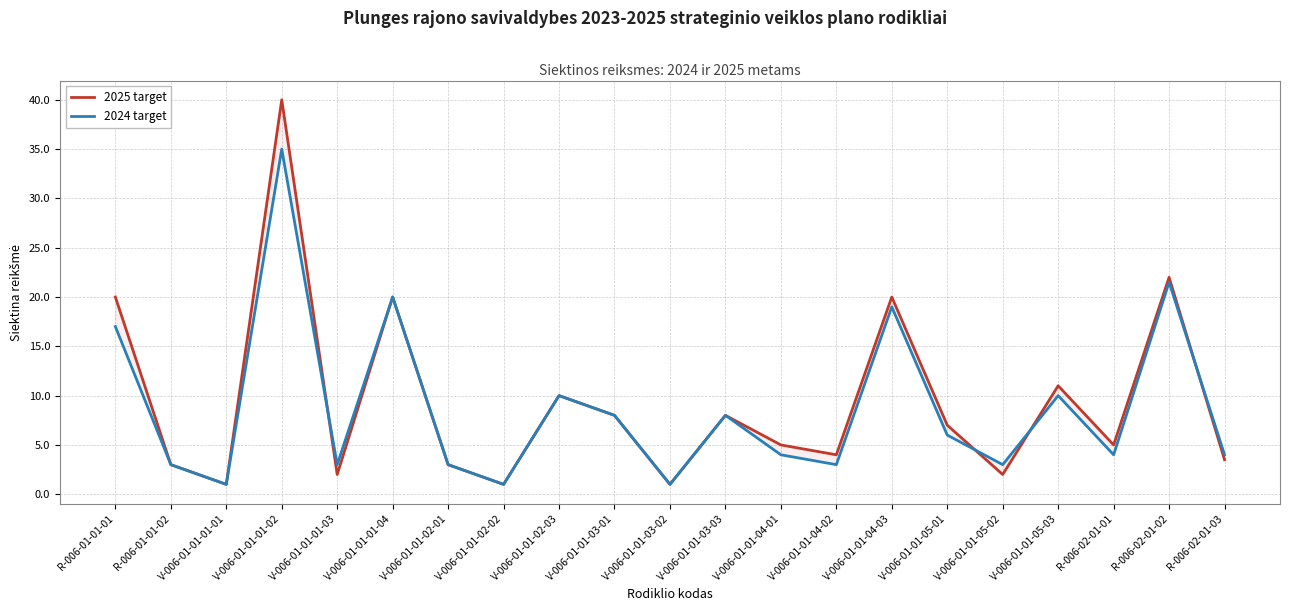

At which category does the chart reach its peak across all series?

V-006-01-01-01-02